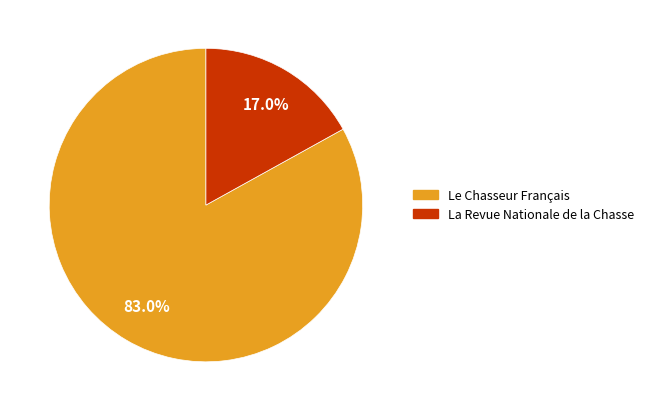

True or false: La Revue Nationale de la Chasse accounts for 24% of the total.

False